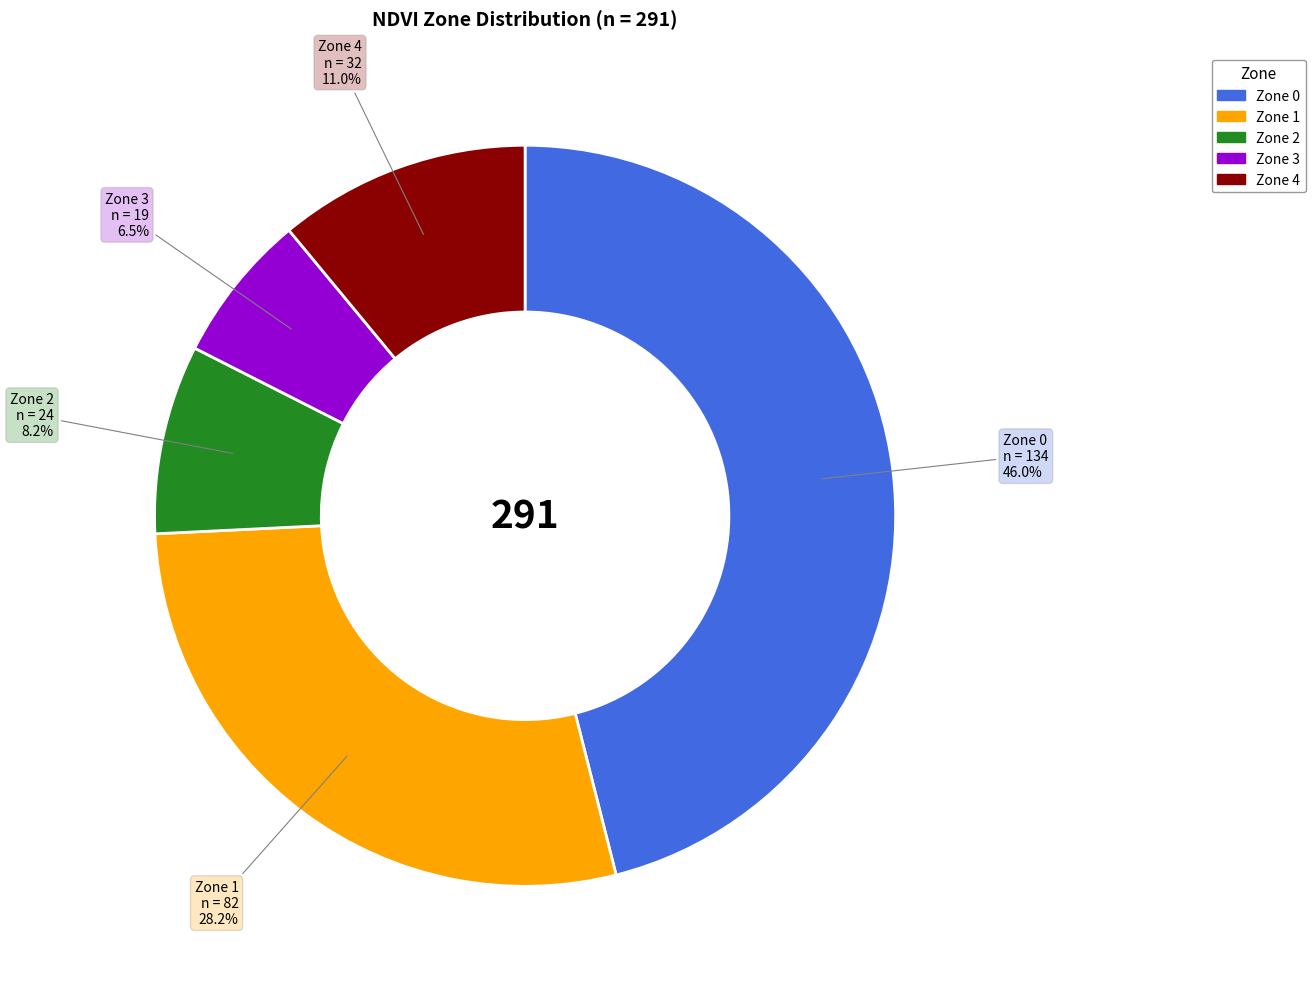

Is there any slice that represents more than half of the pie?

No